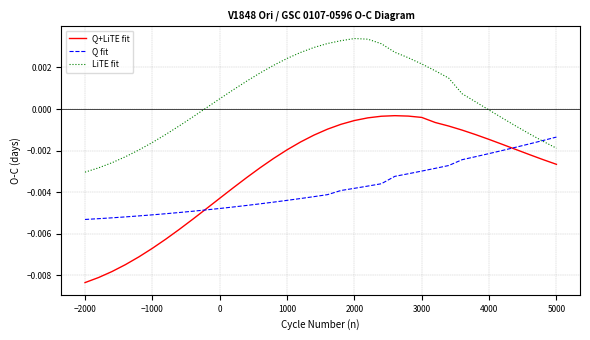

Which series has the largest range (max minus min)?

Q+LiTE fit